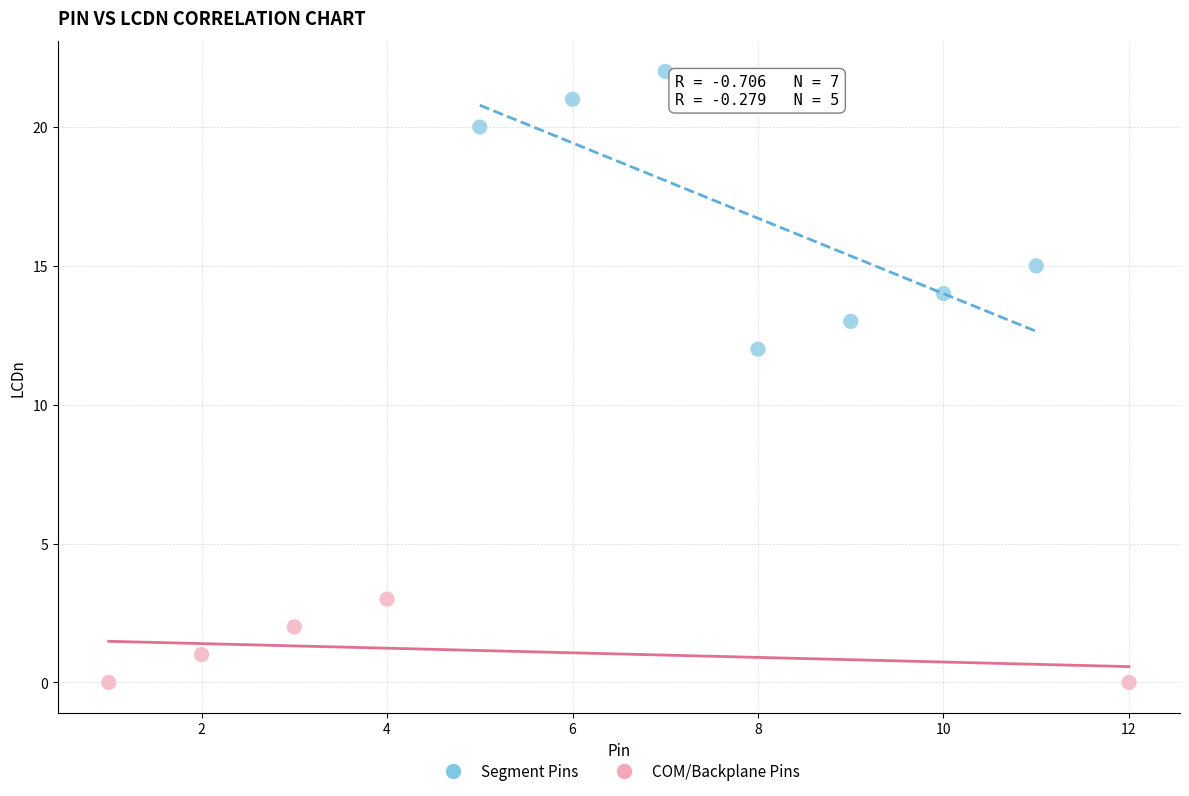

Which series reaches the maximum Y coordinate?

Segment Pins